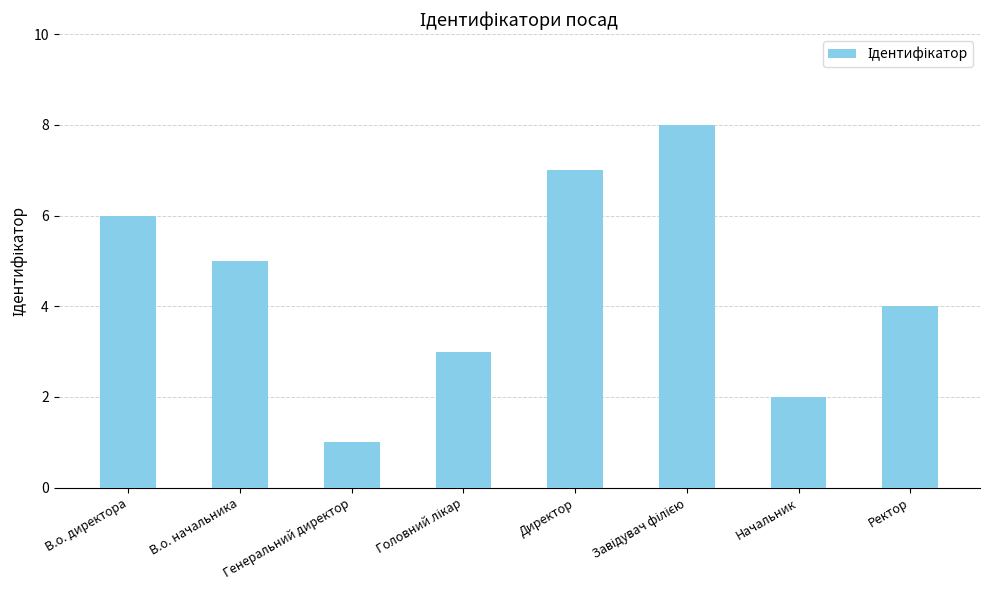

Which has a higher value, В.о. директора or Начальник?

В.о. директора